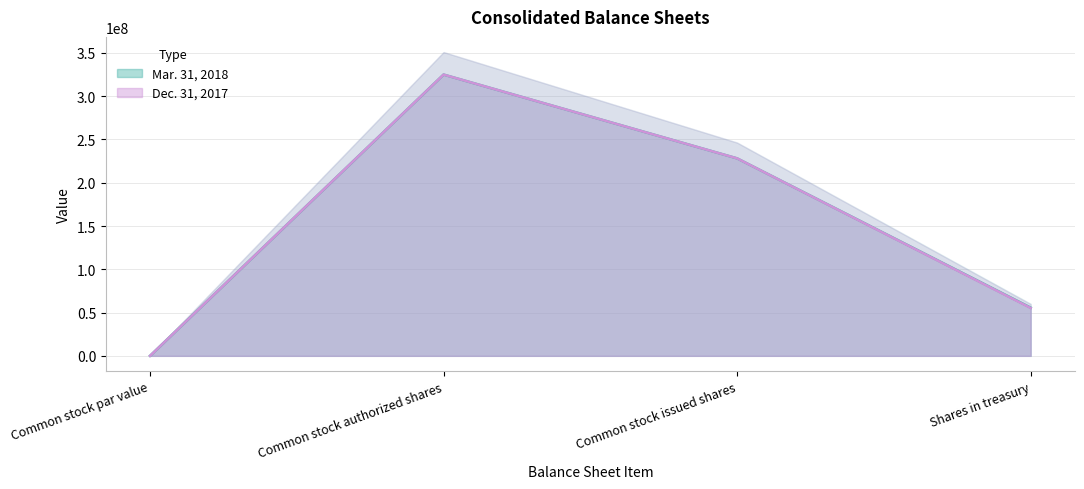

How many distinct data groups are displayed?

2